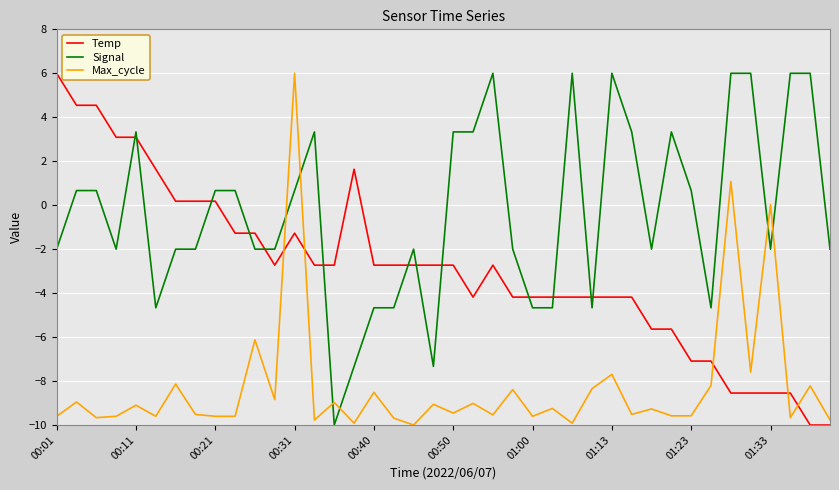

What is the smallest value displayed?

-10.0